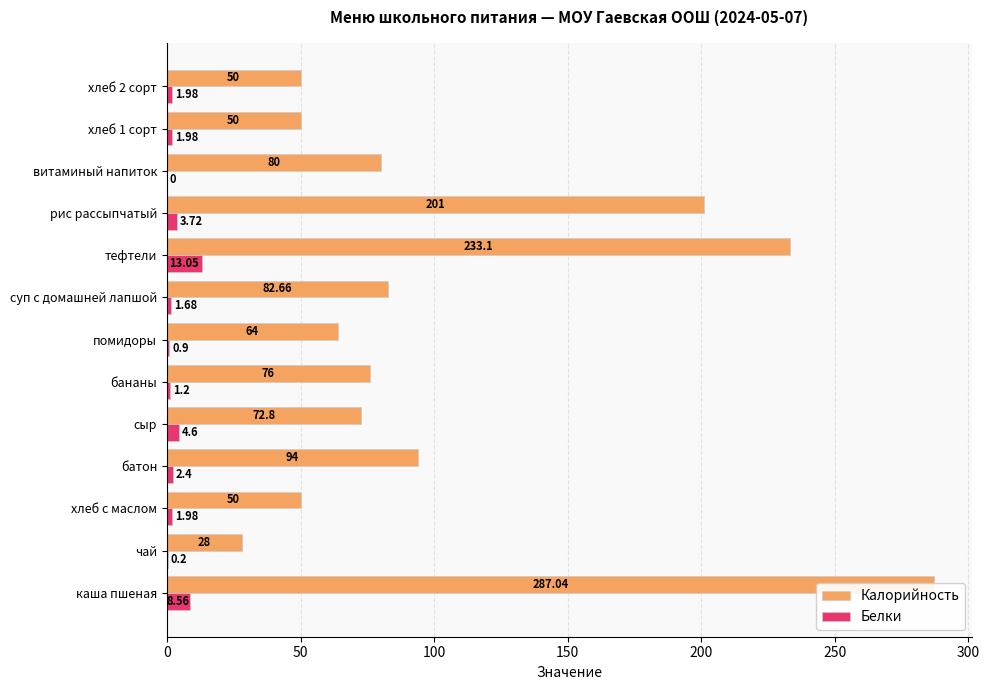

How many bars are there in total?

26